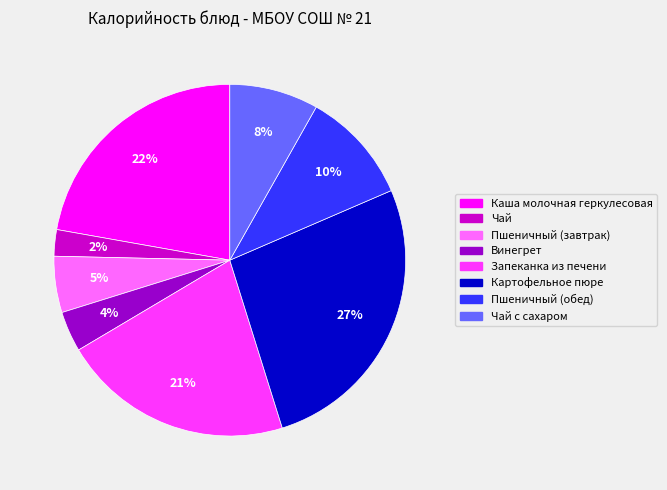

What is the smallest slice in the pie chart?

Чай